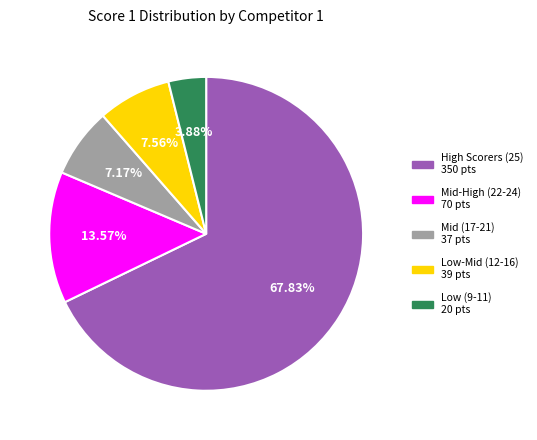

Is there a majority slice in this chart?

Yes